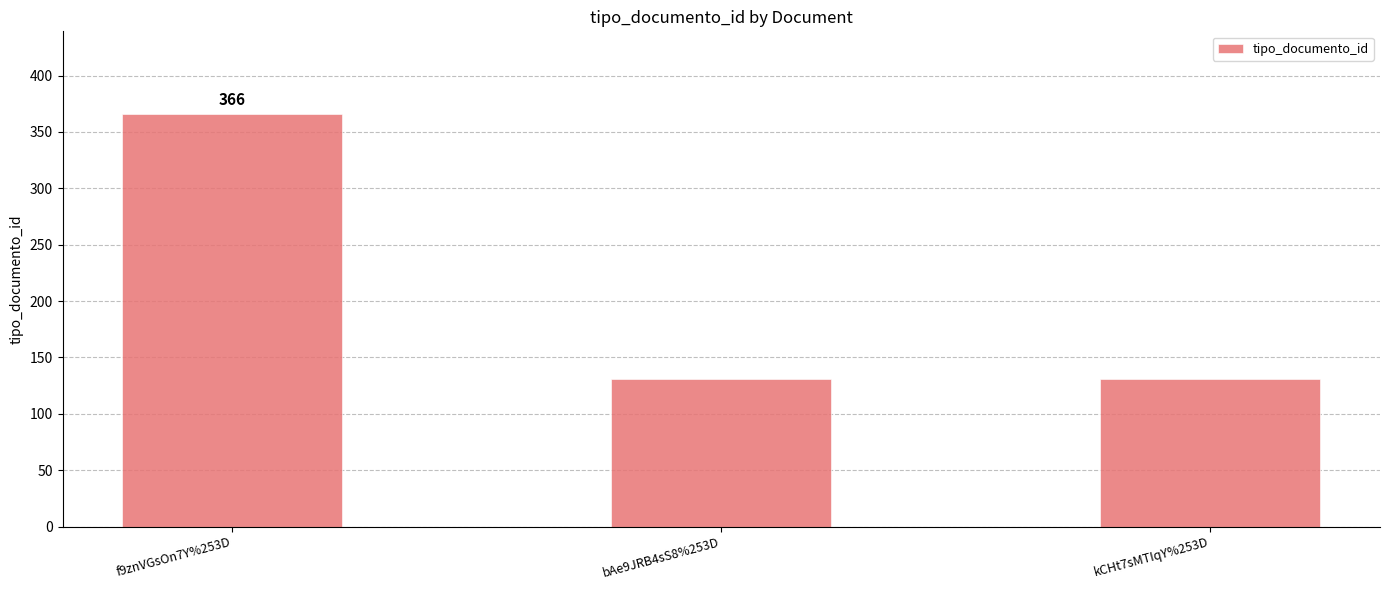

Count the values in the range 131 to 366.

3